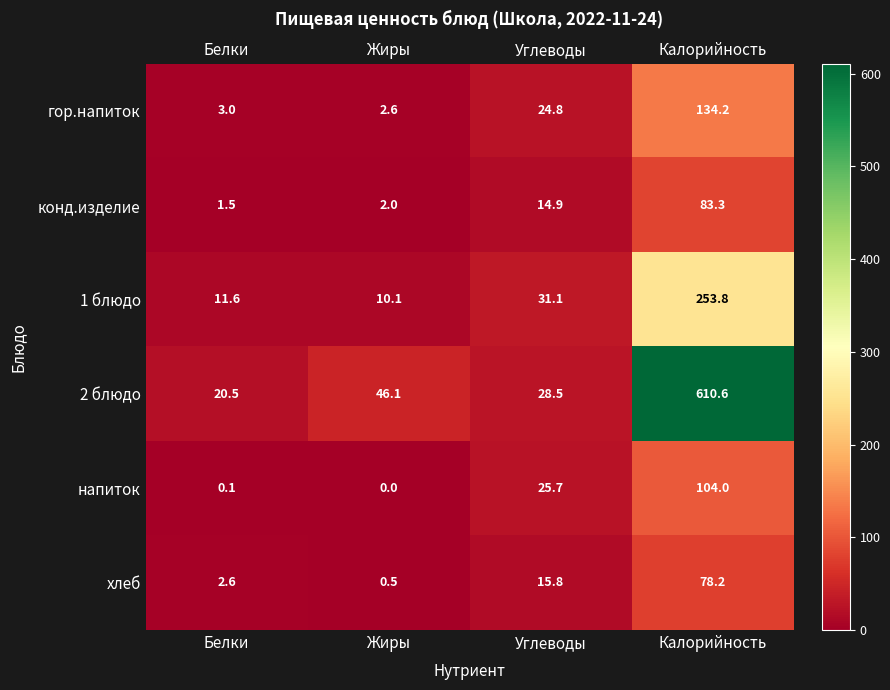

Where does the конд.изделие series first go above 14?

Углеводы